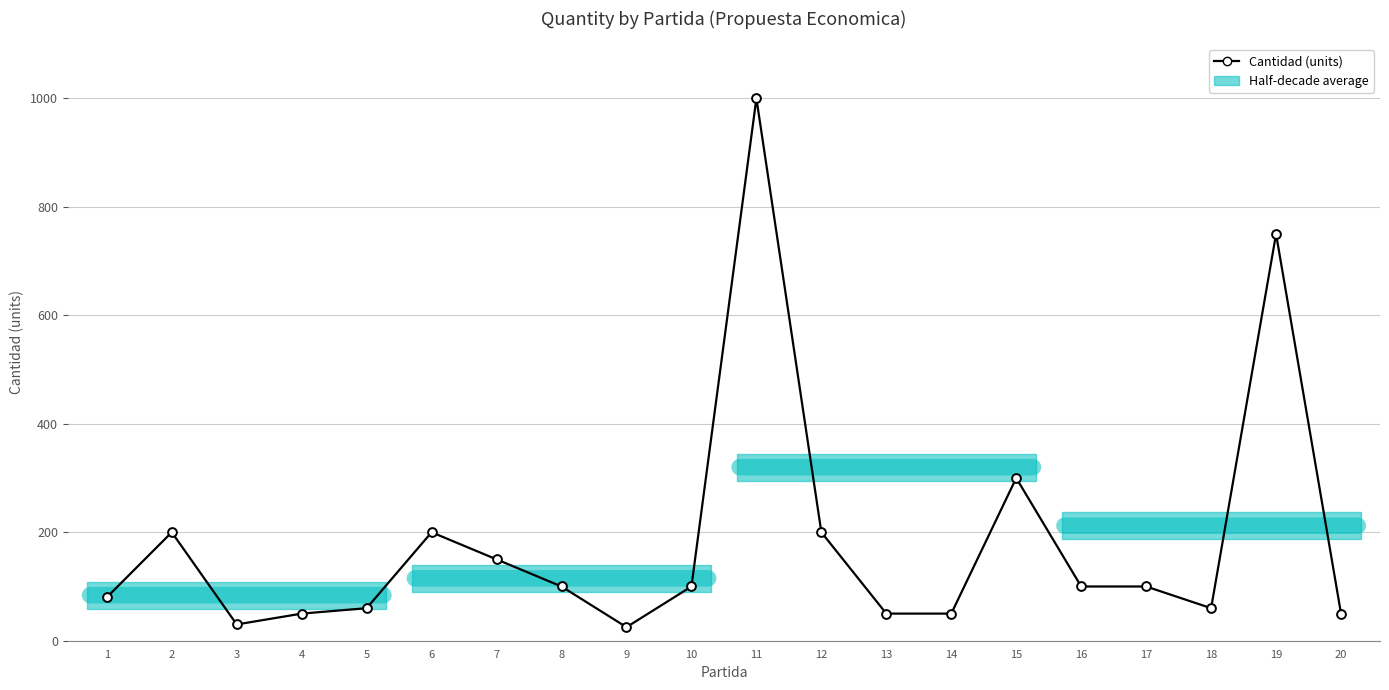

Which has a higher value, 5 or 6?

6